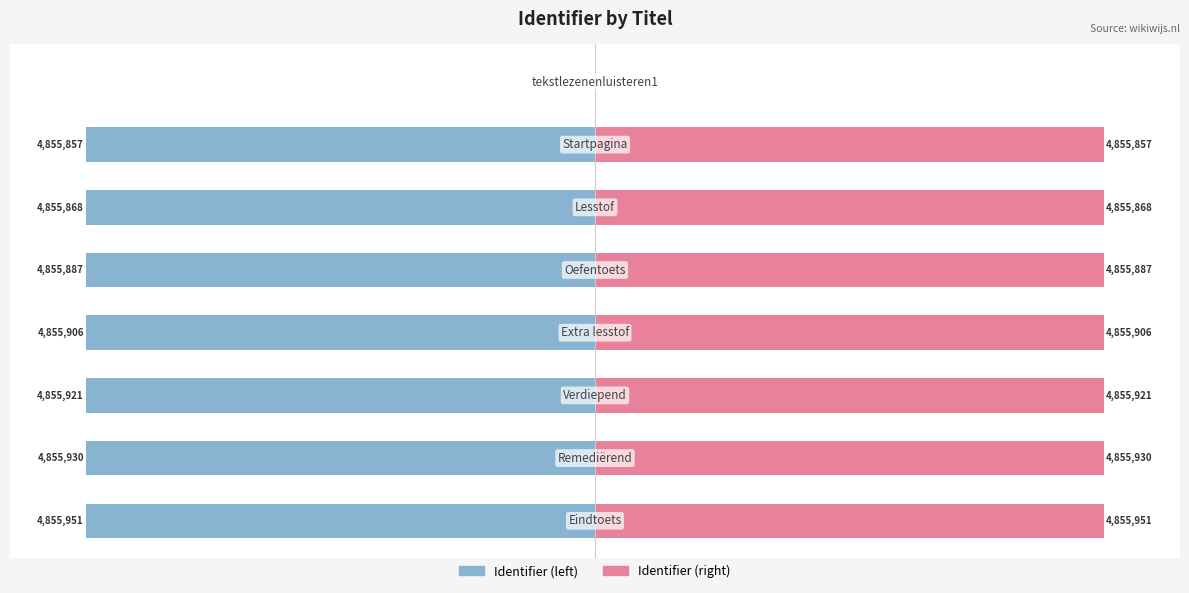

List the series in order of their overall mean, lowest first.

Identifier (left), Identifier (right)